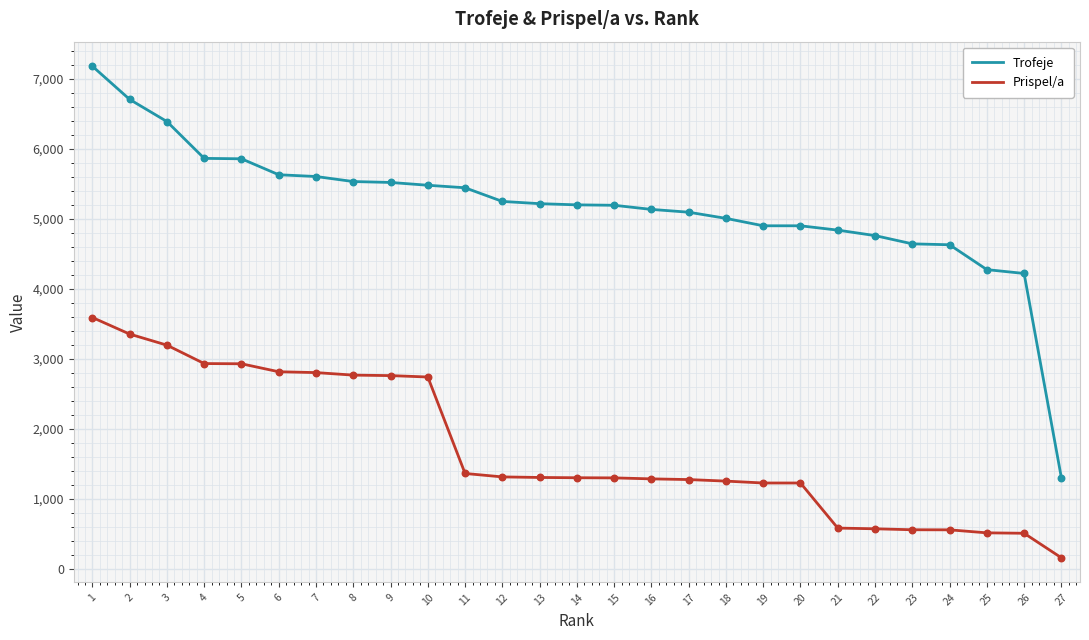

What are all the series names shown in the legend?

Trofeje, Prispel/a